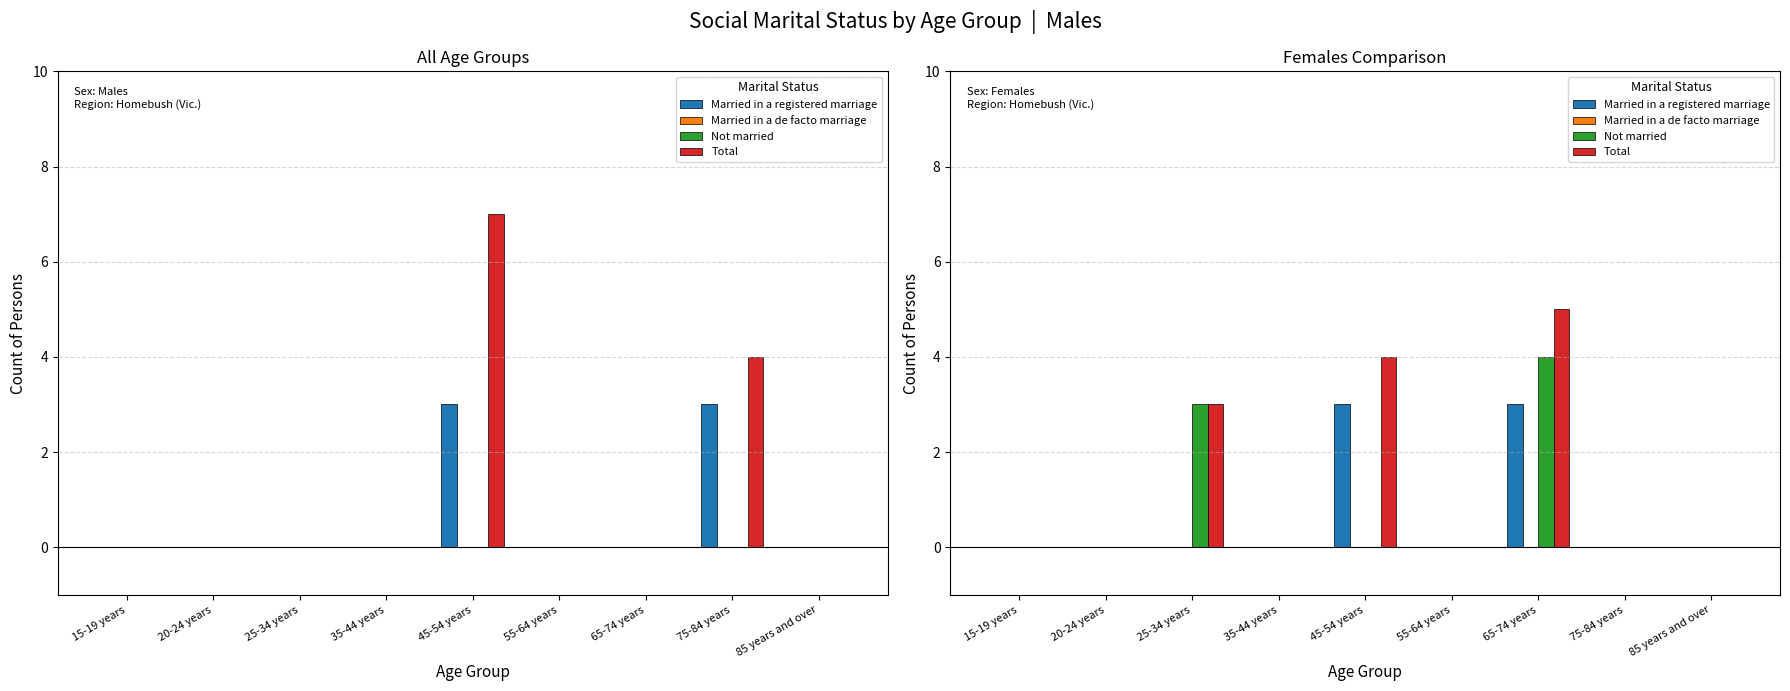

Which label corresponds to the largest value in the chart?

65-74 years